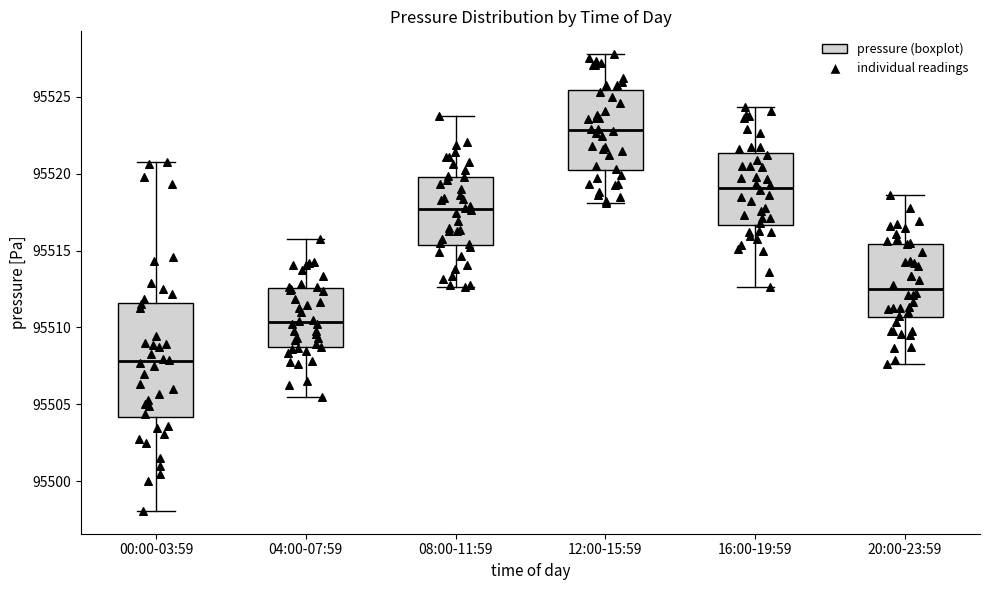

Reading left to right, read every box against the y-axis: the position of its median line, the range the box covers, and the ends of its whiskers. The values are not printed on the chart, so give them approximately, as read against the axis.

00:00-03:59: median 95508.0, box 95504.0 to 95511.5, whiskers 95498.0 to 95521.0
04:00-07:59: median 95510.5, box 95508.5 to 95512.5, whiskers 95505.5 to 95516.0
08:00-11:59: median 95517.5, box 95515.5 to 95520.0, whiskers 95512.5 to 95524.0
12:00-15:59: median 95523.0, box 95520.0 to 95525.5, whiskers 95518.0 to 95528.0
16:00-19:59: median 95519.0, box 95516.5 to 95521.5, whiskers 95512.5 to 95524.5
20:00-23:59: median 95512.5, box 95510.5 to 95515.5, whiskers 95507.5 to 95518.5